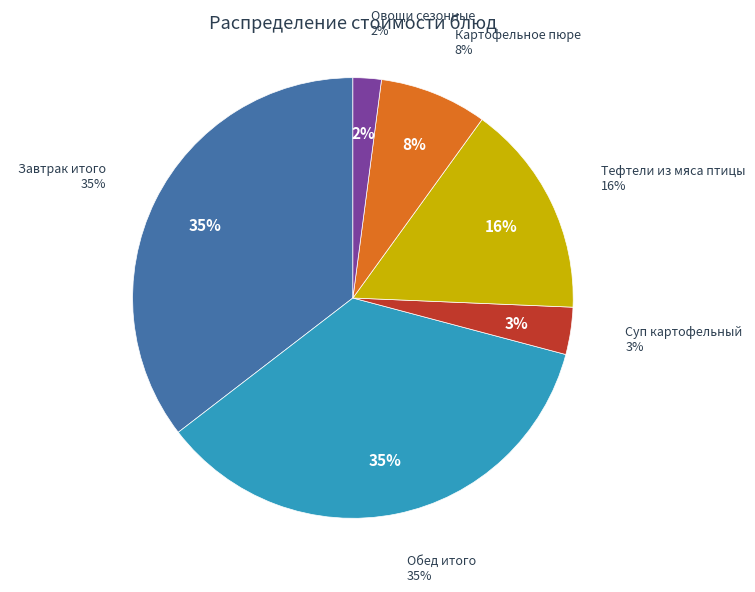

To the nearest percent, what is the difference between the largest and smallest slice percentages?

33%